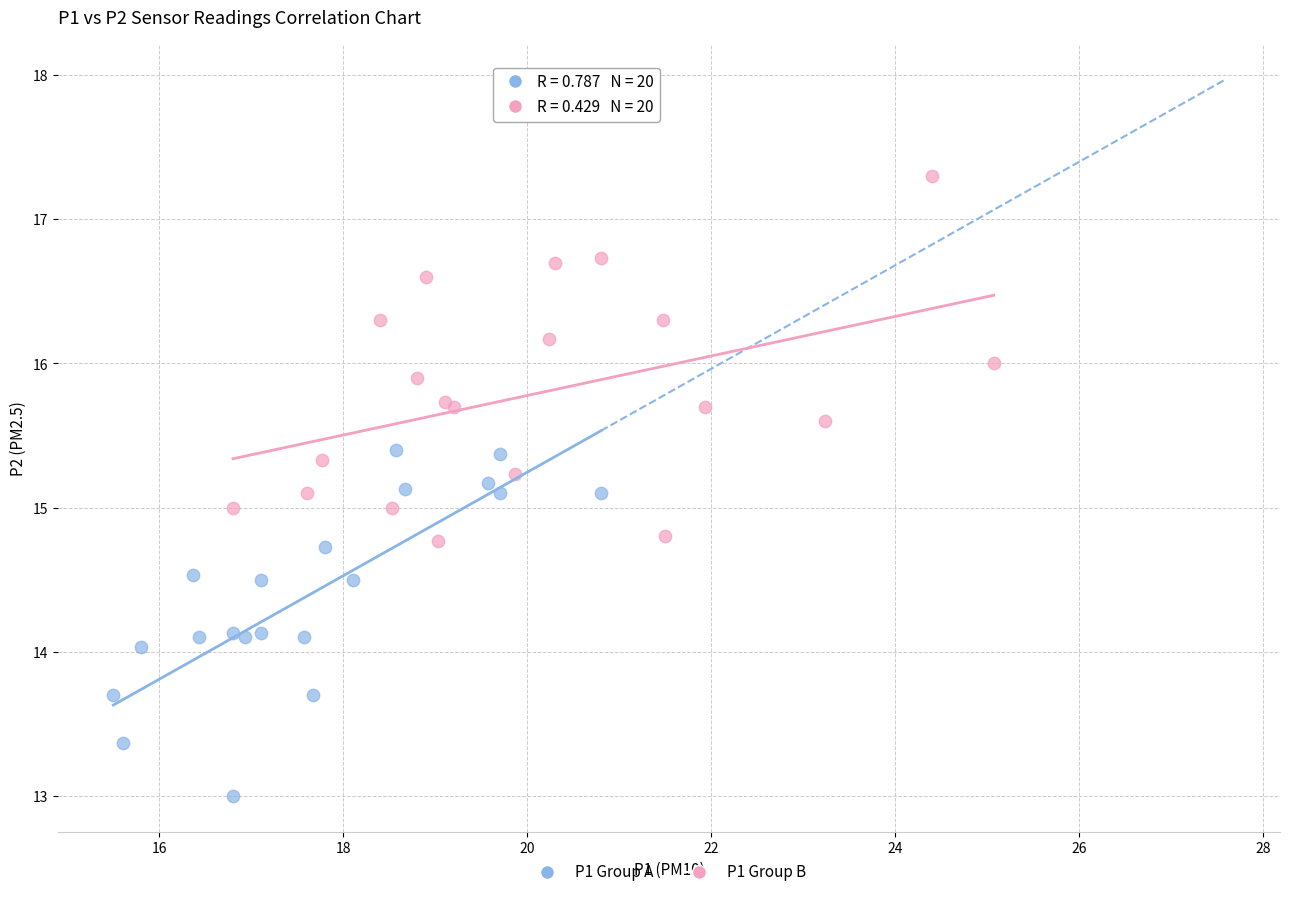

Which series contains the lowest Y value?

P1 Group A